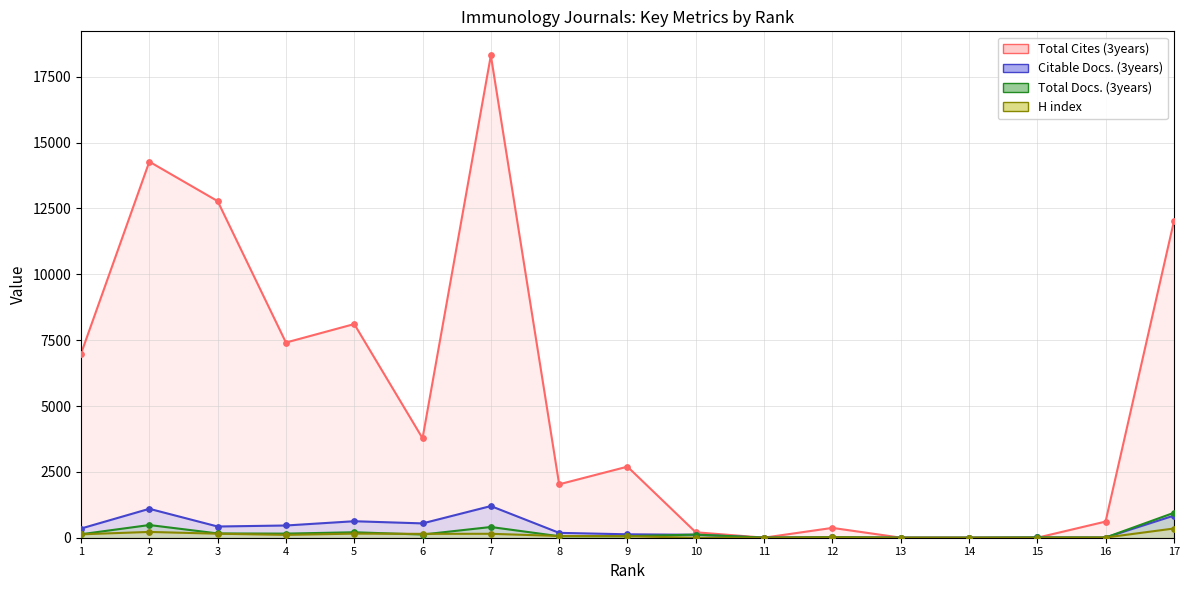

Is the value of H index at 7 greater than the value of Total Cites (3years) at 5?

No